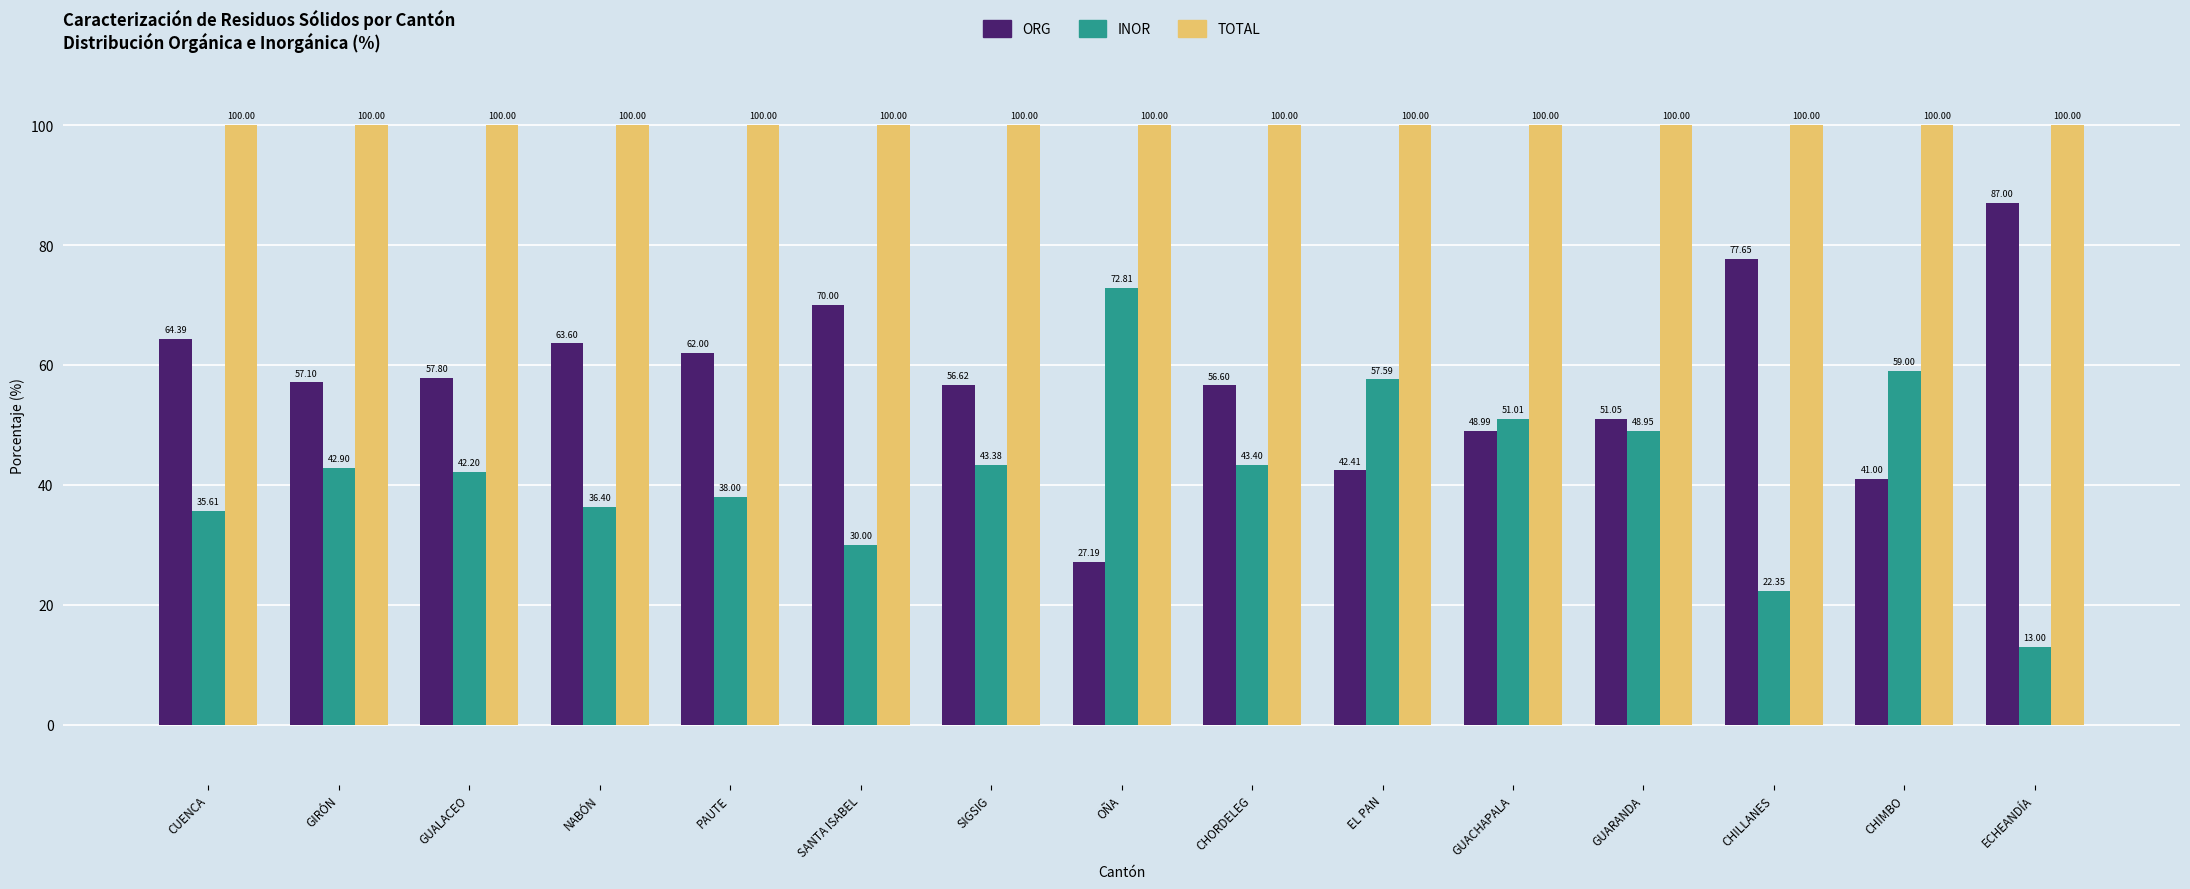

Which series has the largest total across all categories?

TOTAL